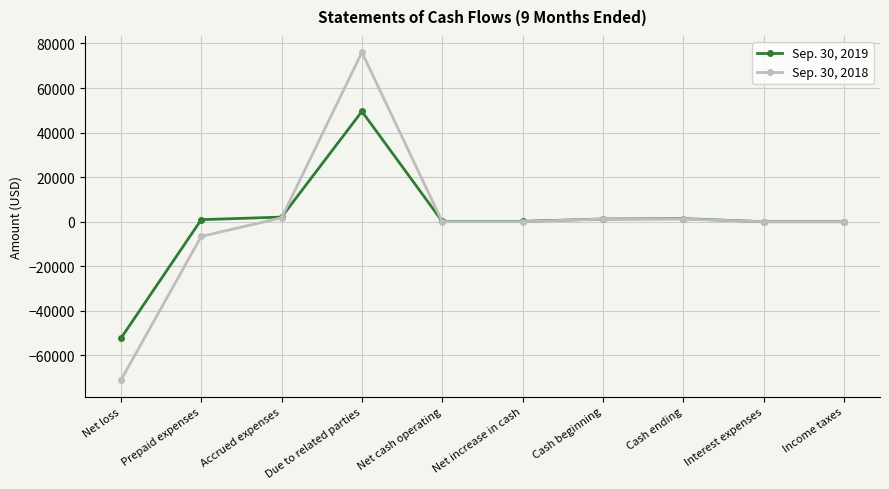

At which category is the sum across all series the highest?

Due to related parties